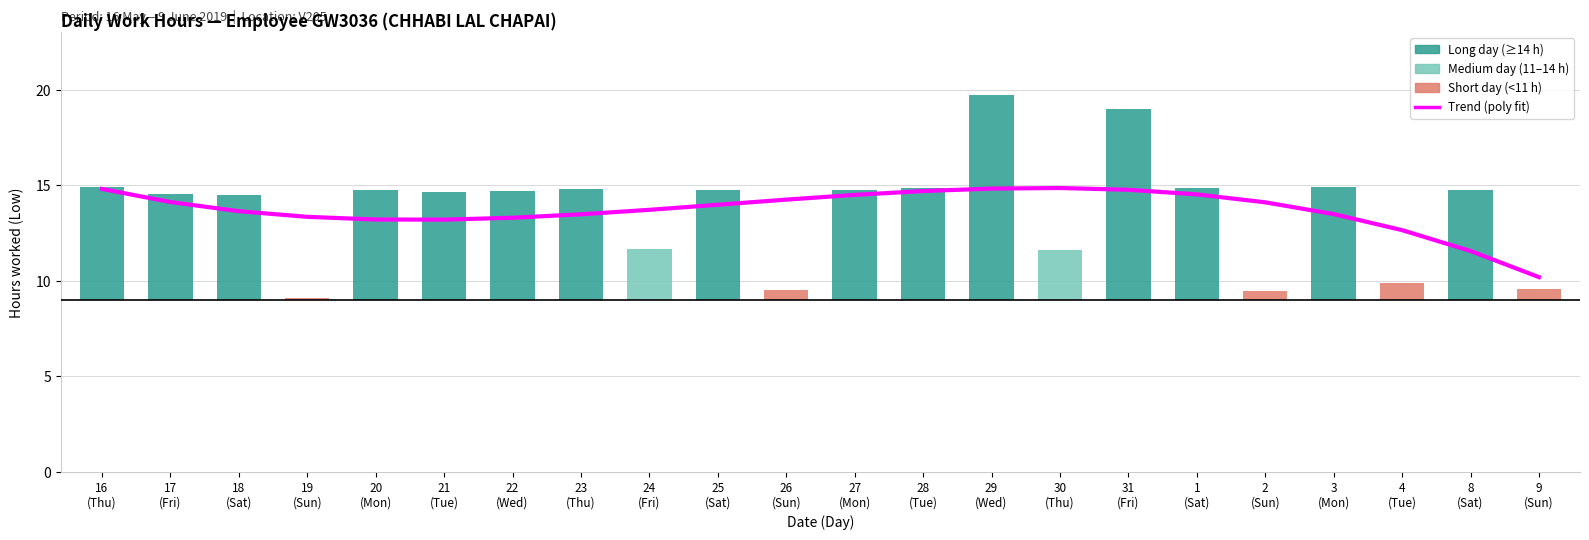

Is it true that the value at 31
(Fri) is 14.8?

True